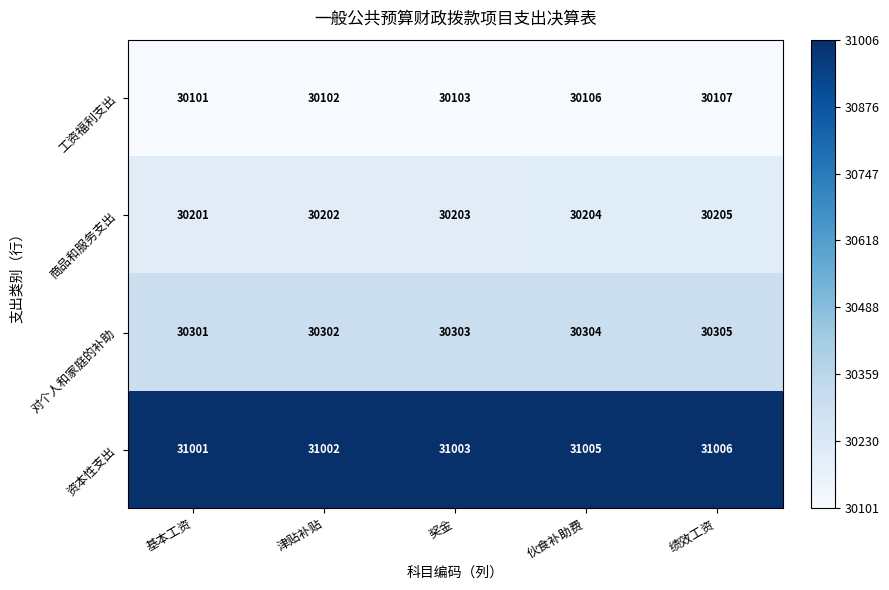

At which label does 工资福利支出 reach its peak?

绩效工资